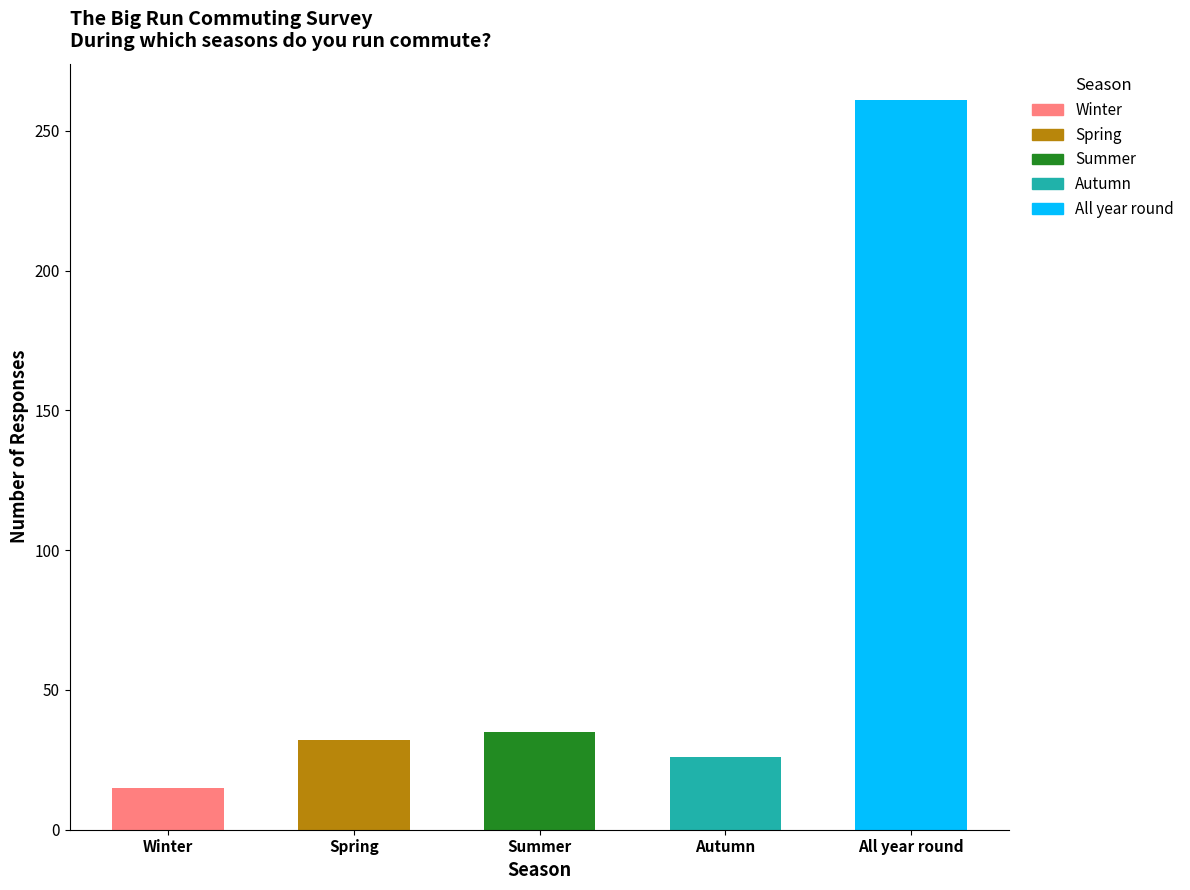

Reading left to right, list all the values displayed in this chart.

Winter=15	Spring=32	Summer=35	Autumn=26	All year round=261